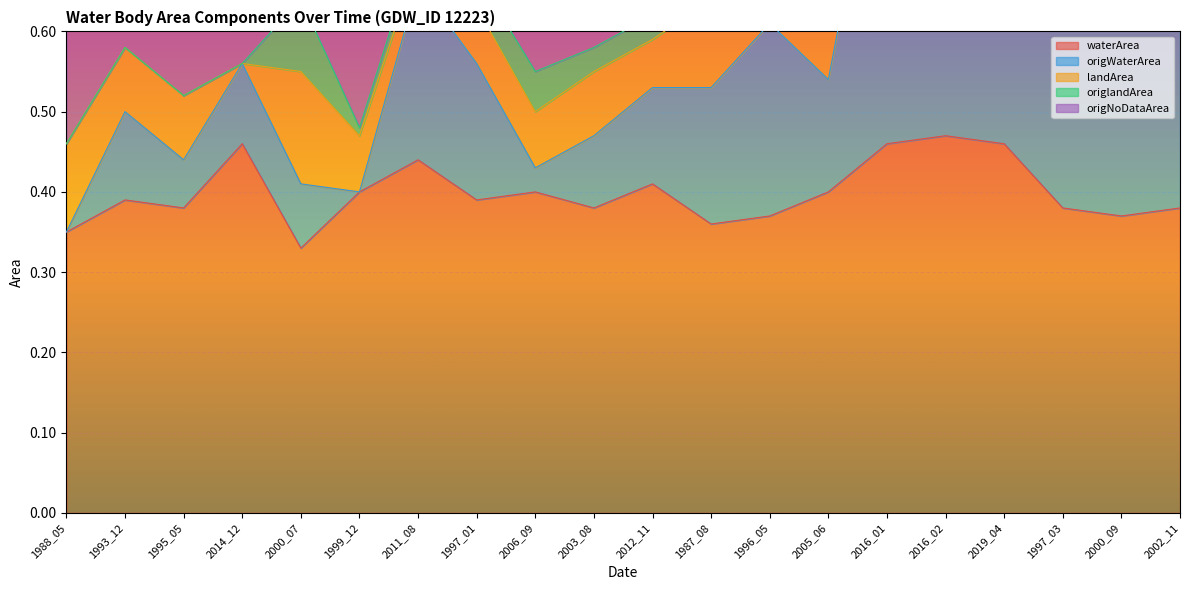

What is the sum of all origWaterArea values?

13.4